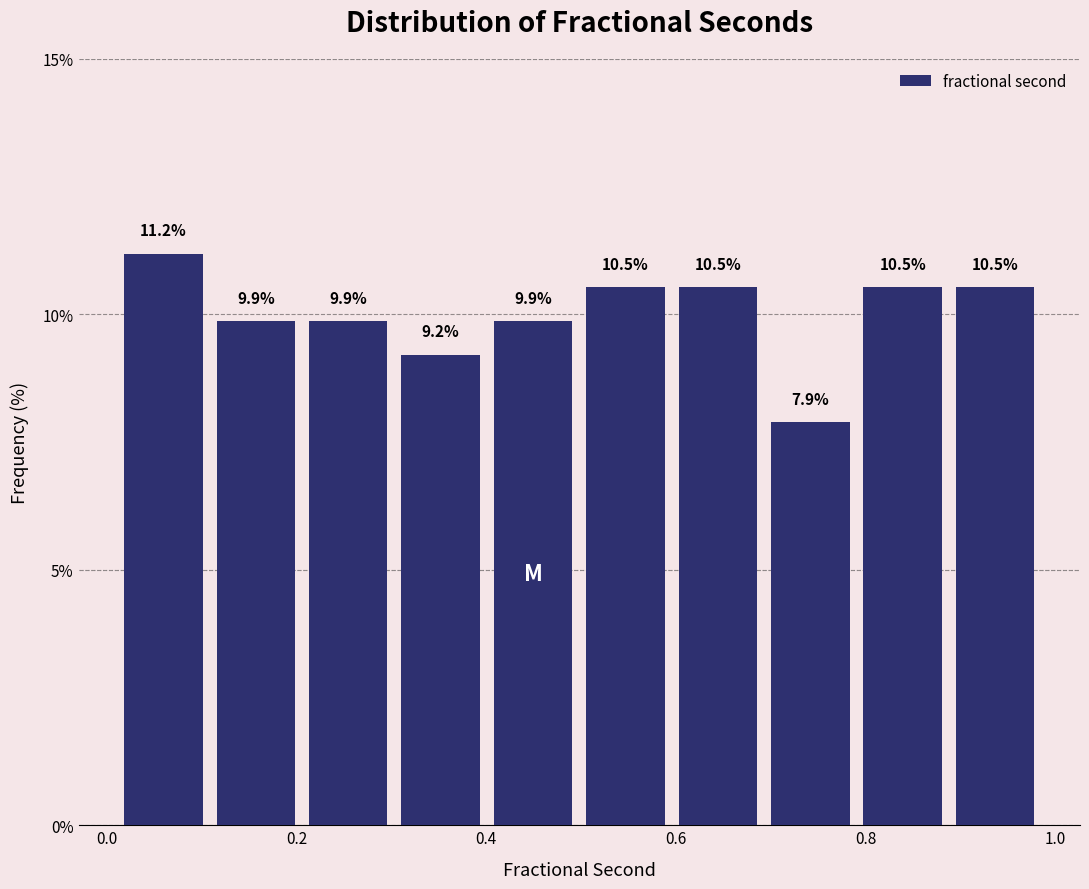

Reading left to right, transcribe this chart: for each bar, give the range it covers on the x-axis and its height. The bar edges are not printed on the chart, so give them approximately, as read against the axis.

0.02 to 0.10: 11.2
0.10 to 0.20: 9.9
0.20 to 0.30: 9.9
0.30 to 0.40: 9.2
0.40 to 0.50: 9.9
0.50 to 0.60: 10.5
0.60 to 0.70: 10.5
0.70 to 0.80: 7.9
0.80 to 0.88: 10.5
0.88 to 0.98: 10.5